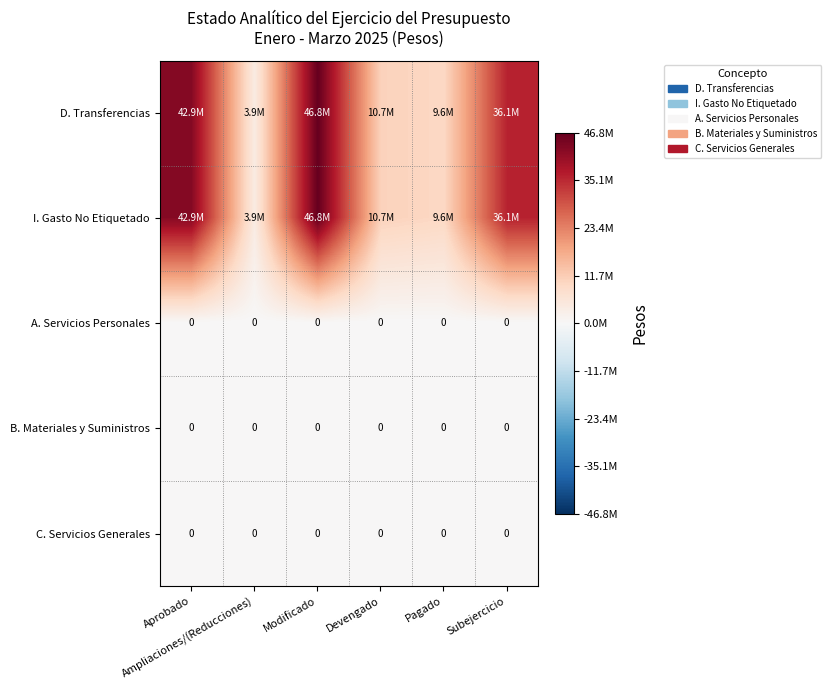

At which label is D. Transferencias closest to 25378386?

Subejercicio